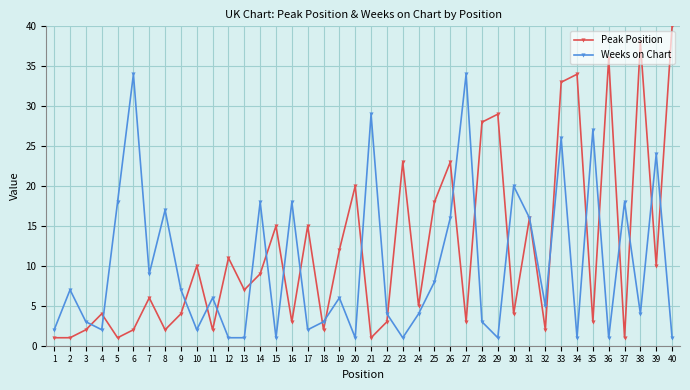

What are all the series names shown in the legend?

Peak Position, Weeks on Chart